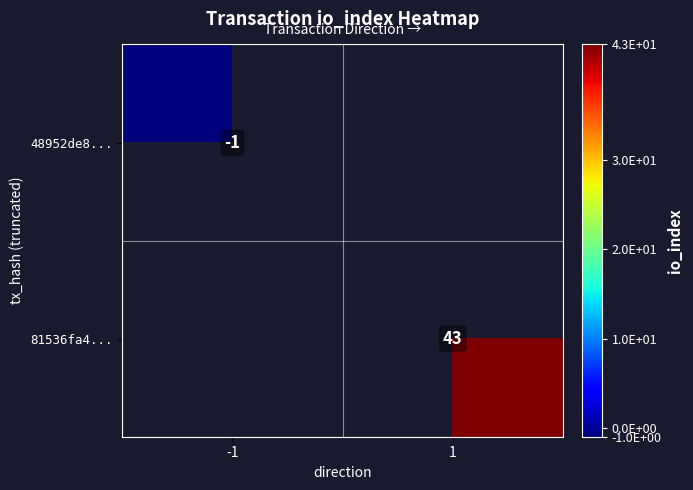

Is the value of 48952de8... at -1 greater than the value of 81536fa4... at 1?

No